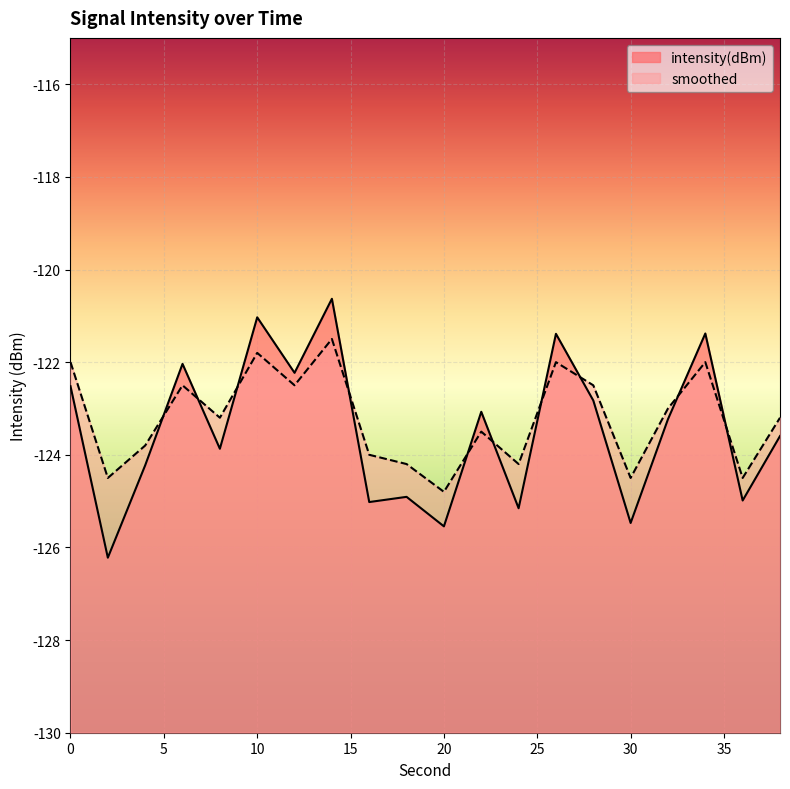

What is the difference between the highest and lowest values at 34?

0.6